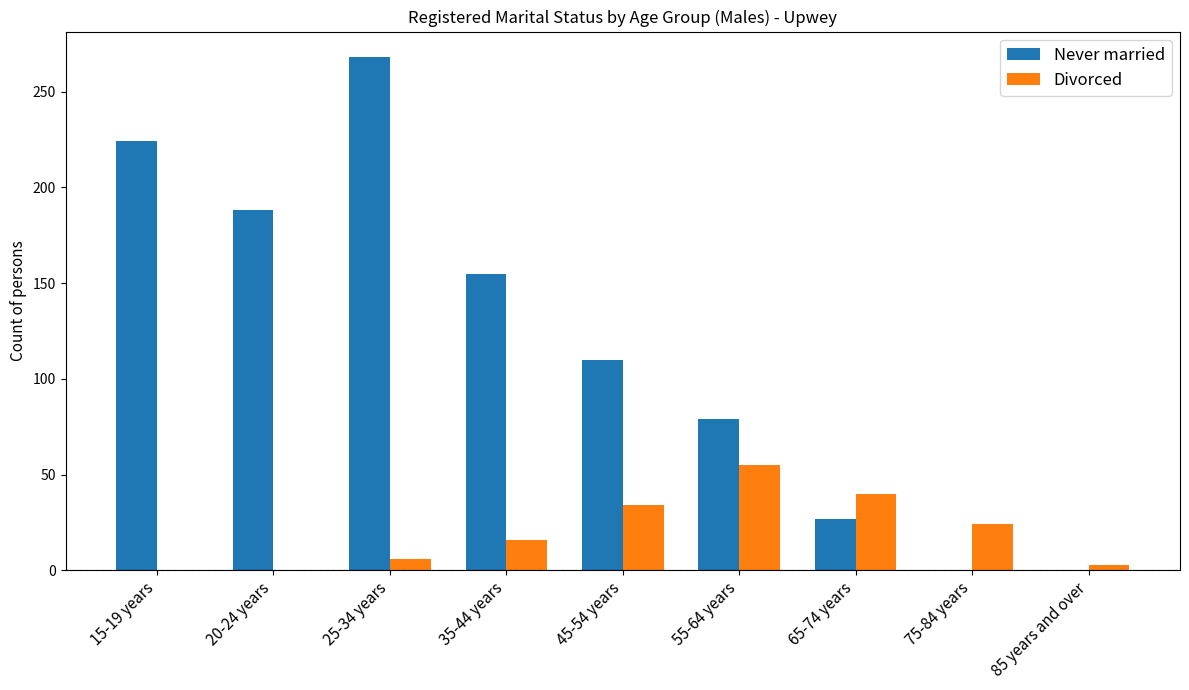

What is the sum of all Never married values?

1051